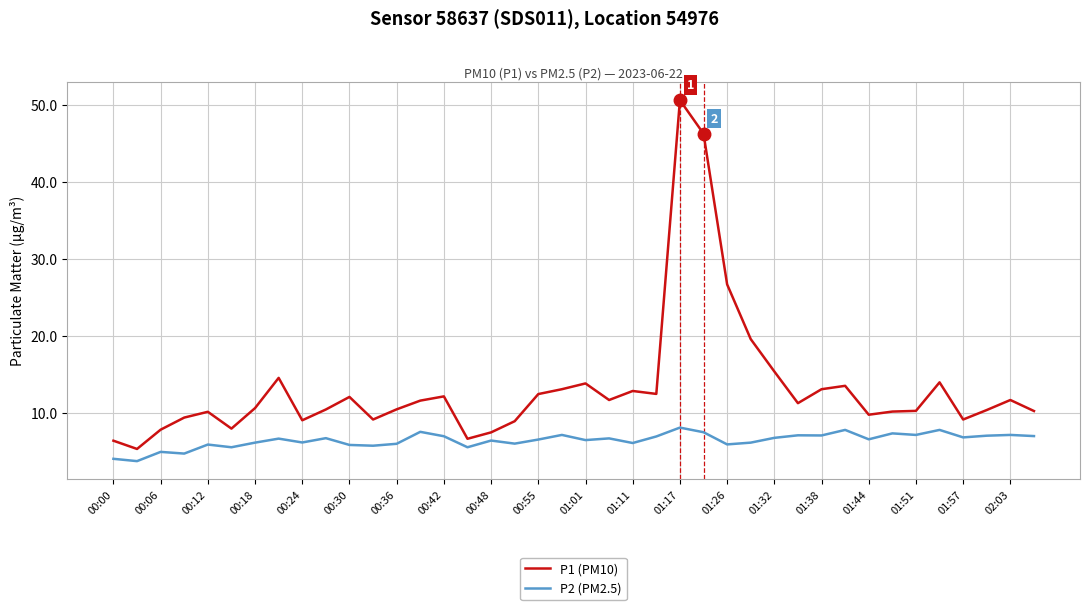

Which series has the largest total across all categories?

P1 (PM10)